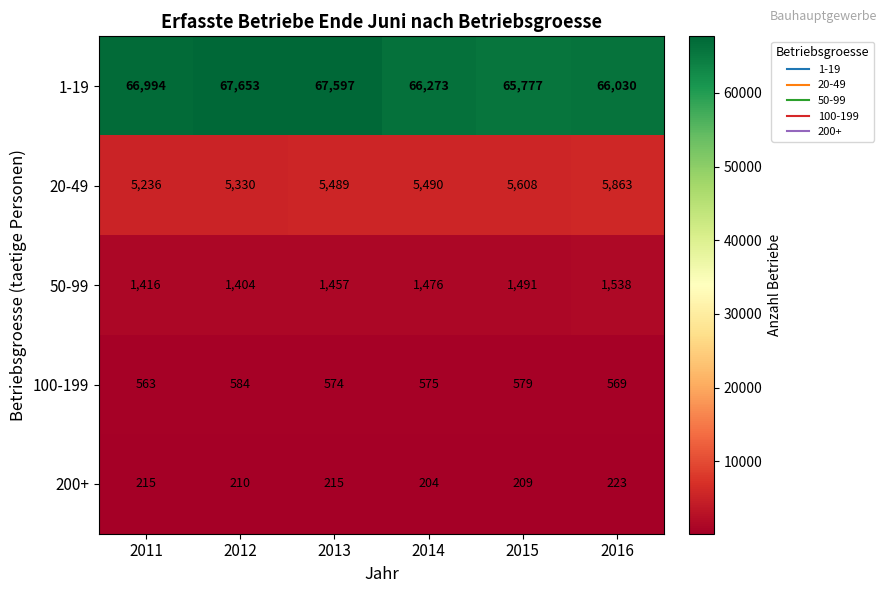

What is the greatest value displayed?

67653